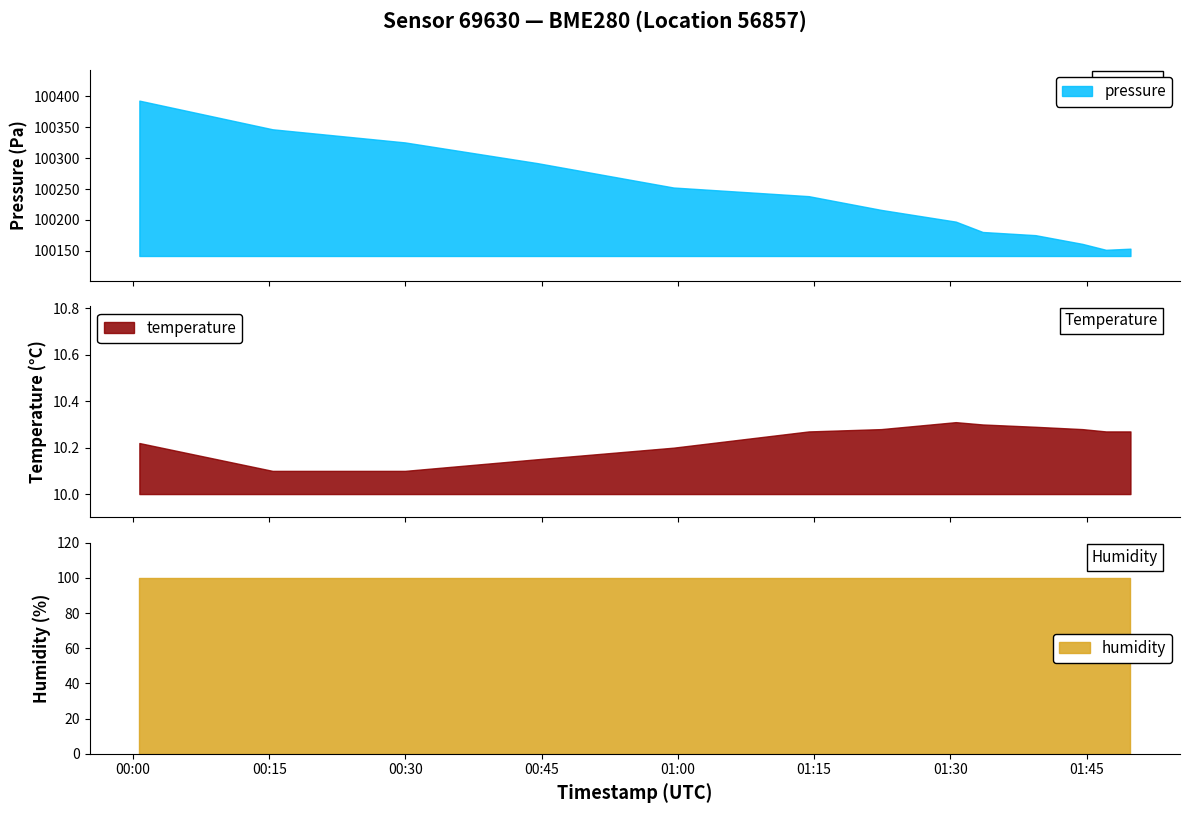

What is the maximum value for pressure?

100392.7